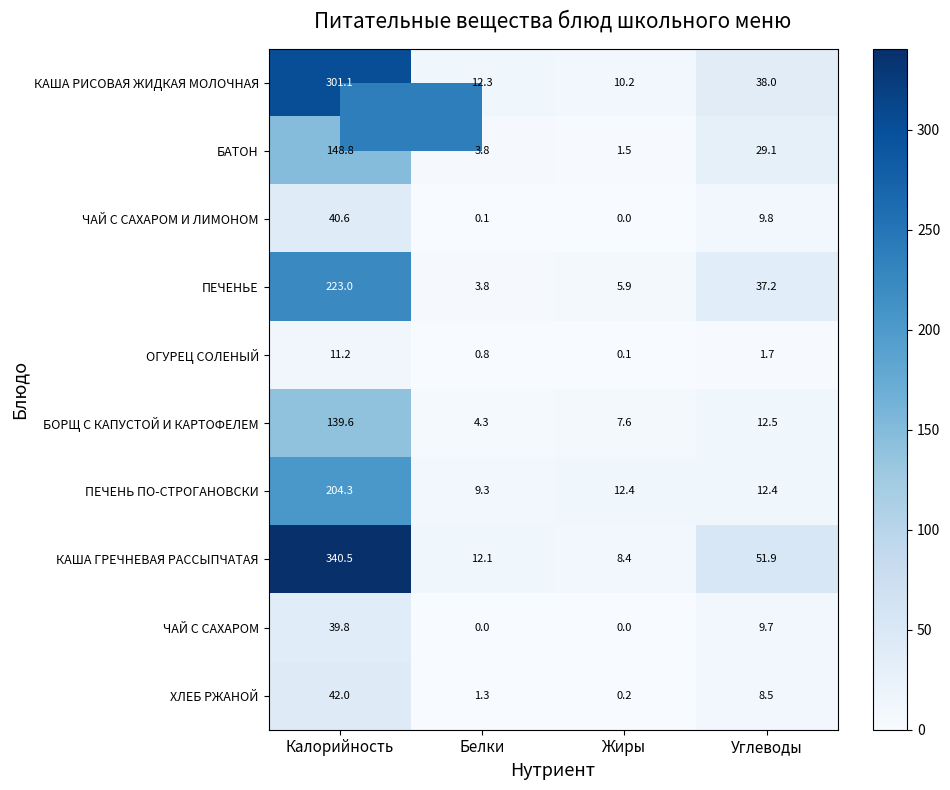

How many categories are shown in the chart?

4